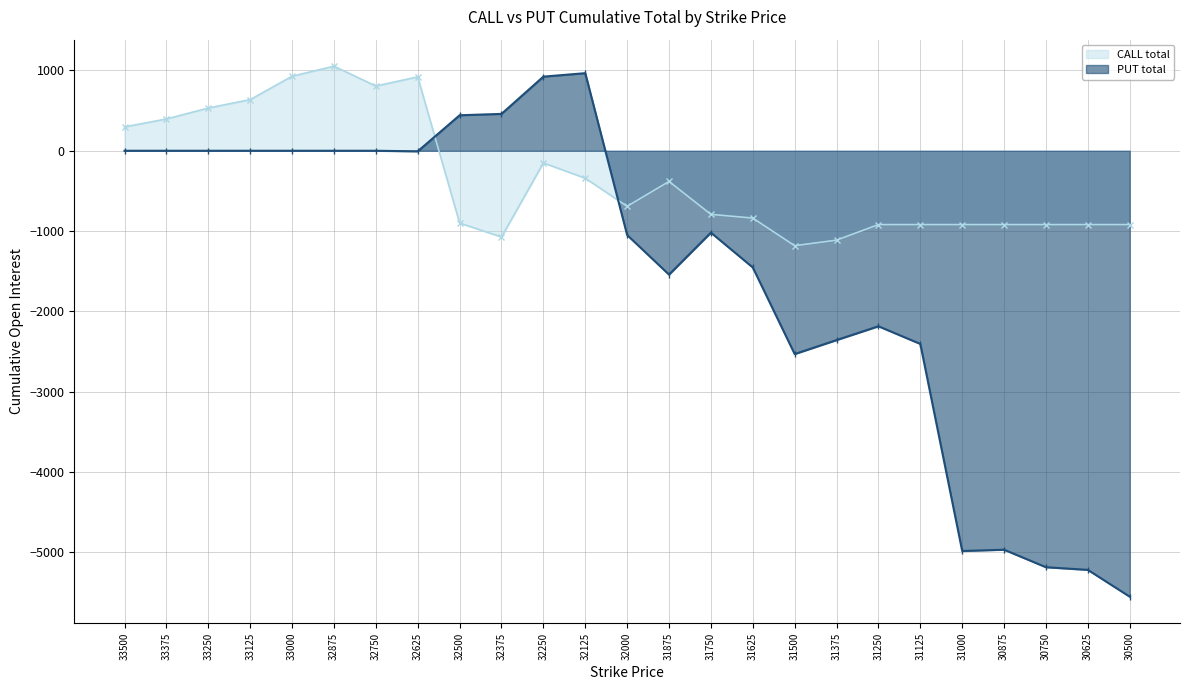

At 32000, list the series in order from largest to smallest.

CALL total, PUT total